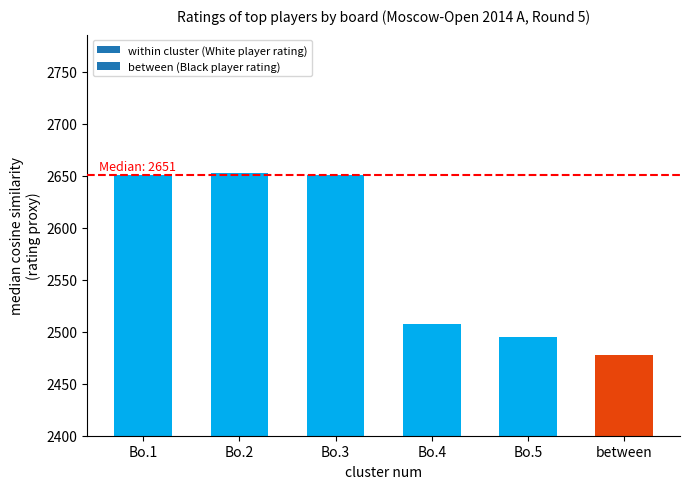

At which label is the value closest to 2565?

Bo.4